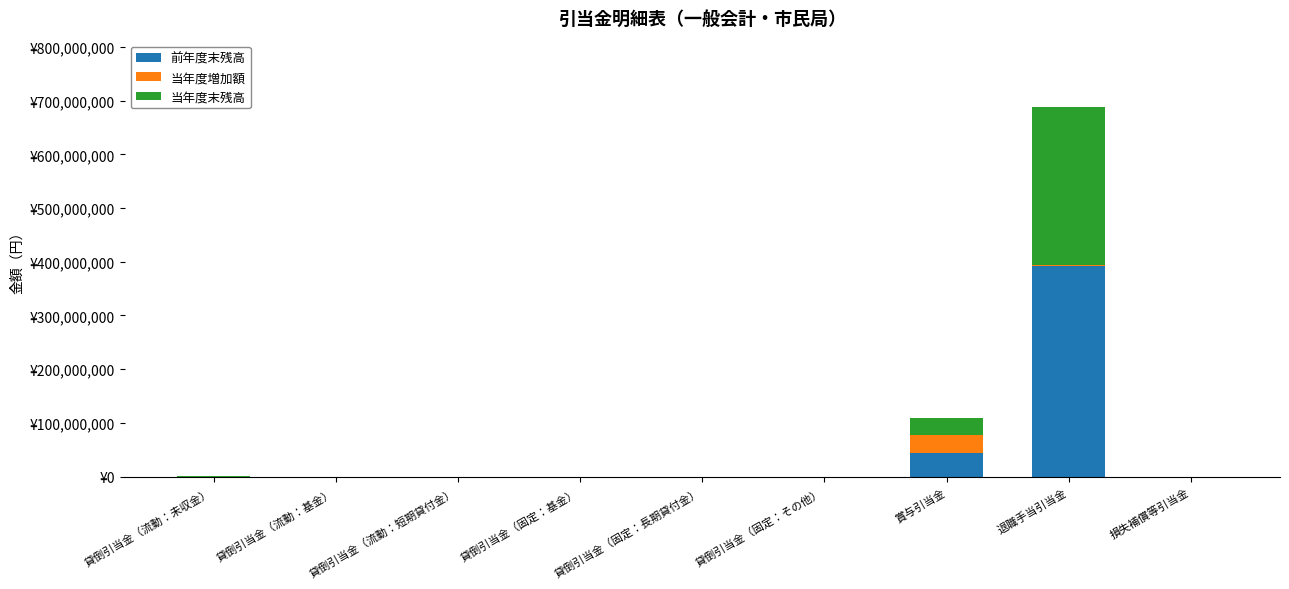

Are the bars grouped side by side (vs. stacked)?

No